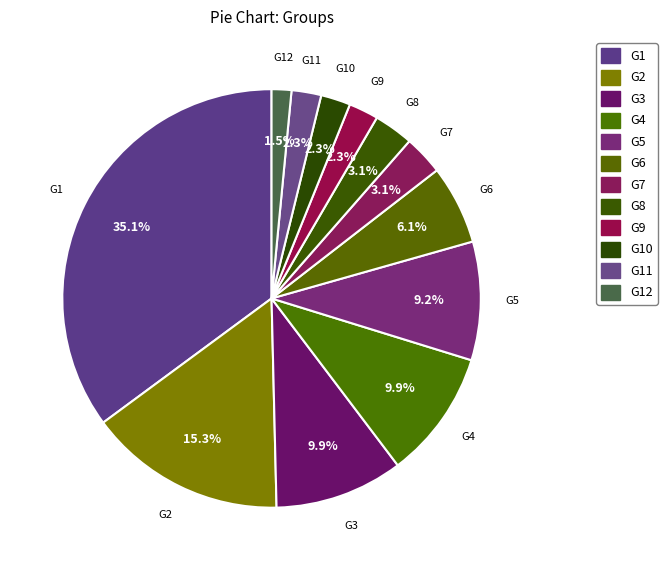

To the nearest percent, what is the combined percentage of G9 and G4?

12%